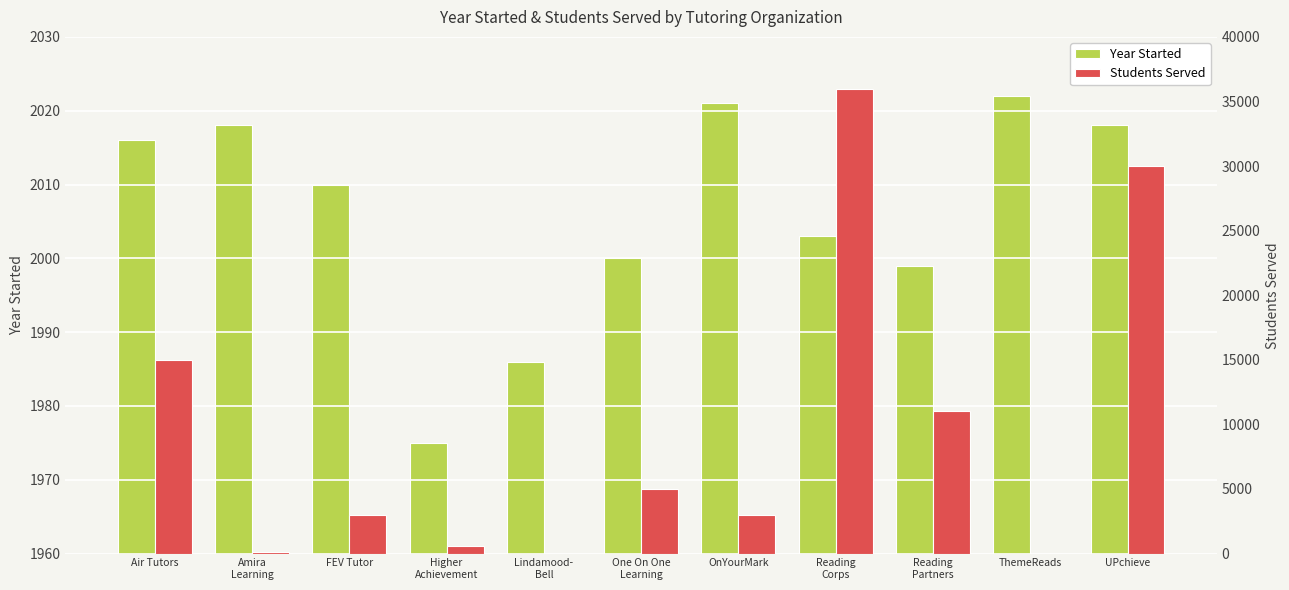

What is the maximum value shown in the chart?

36000